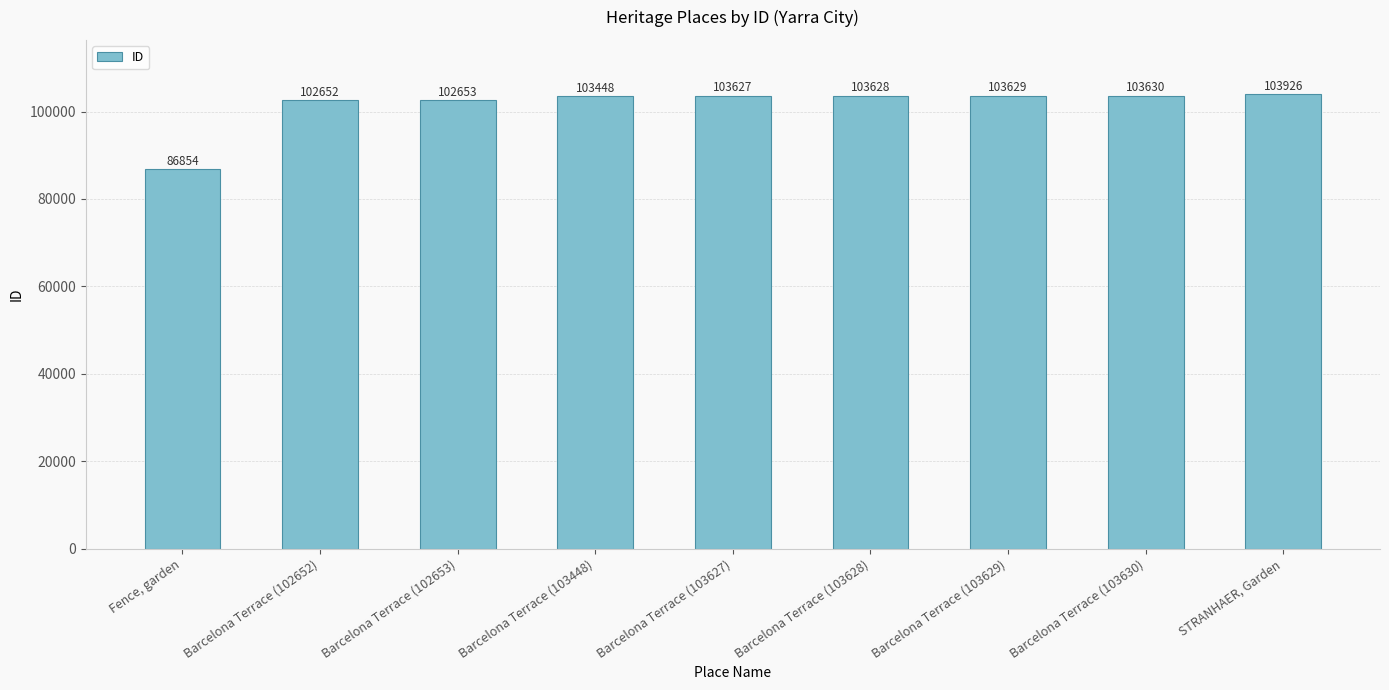

What is the maximum value shown in the chart?

103926